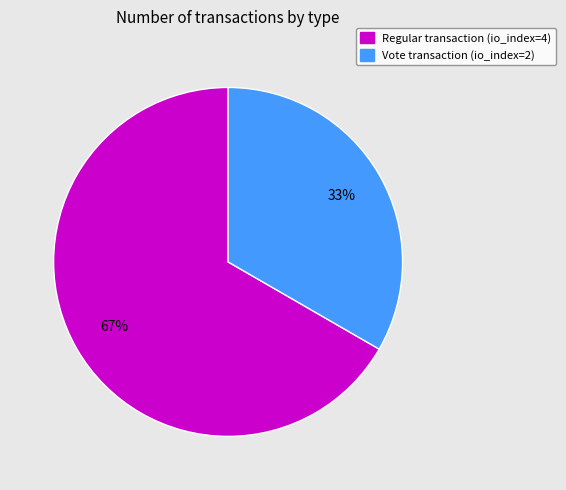

Is there any slice that represents more than half of the pie?

Yes